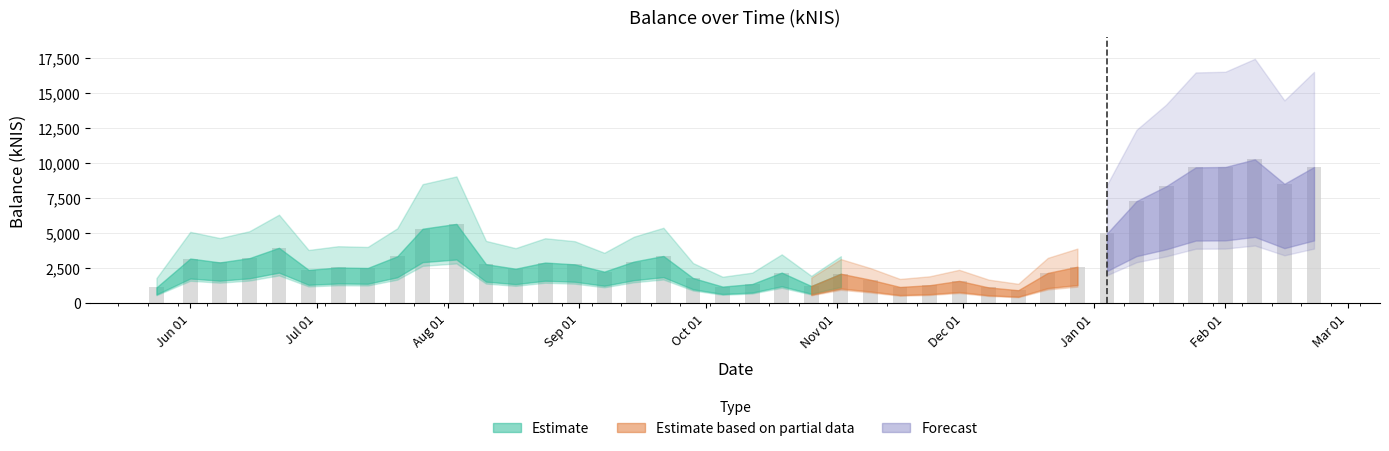

What is the value of the 31st bar from the left?

2145.8